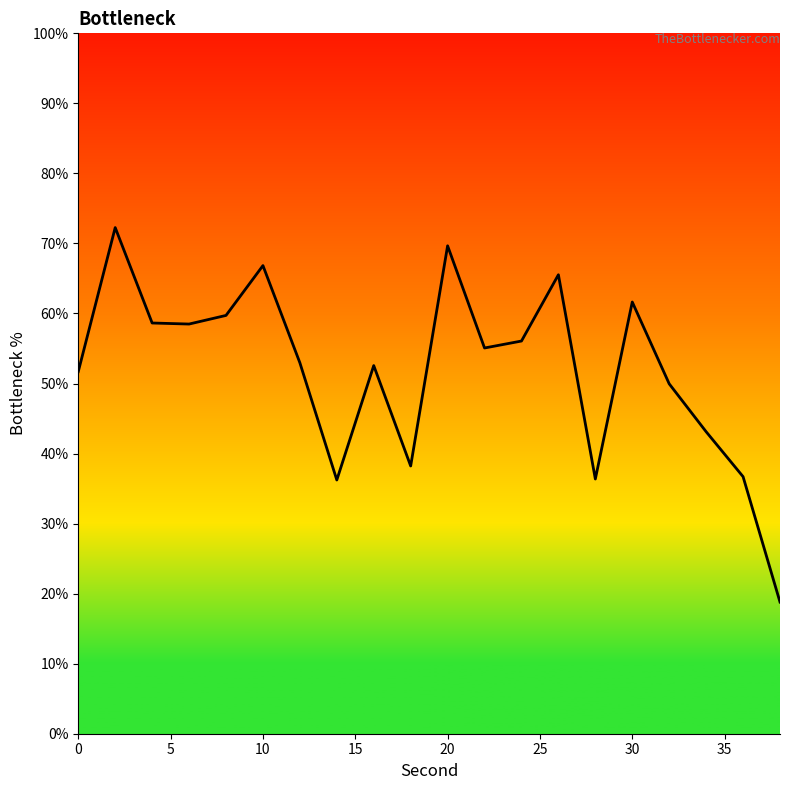

What is the smallest value displayed?

18.8